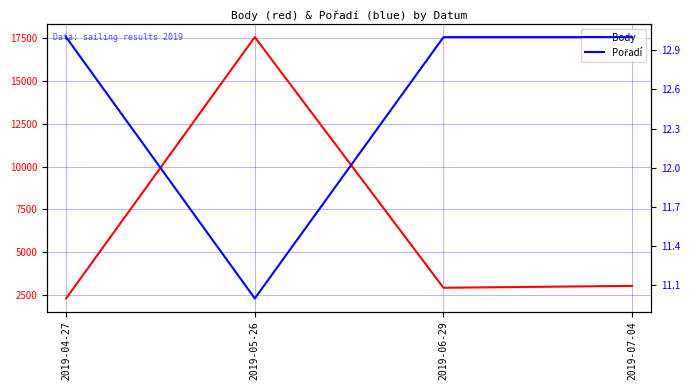

At 2019-05-26, list the series in order from largest to smallest.

Body, Pořadí